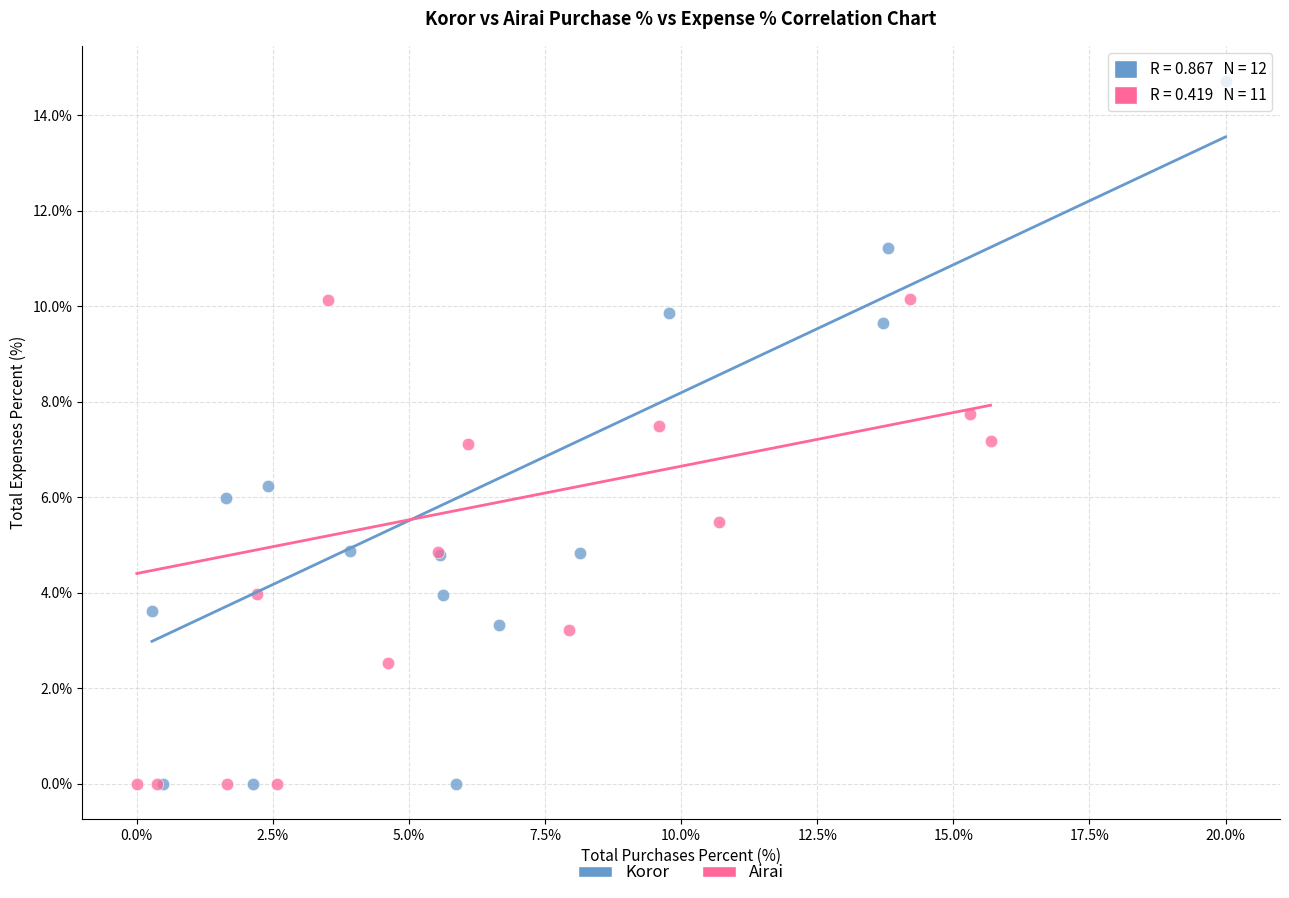

Which series contains the highest Y value?

Koror